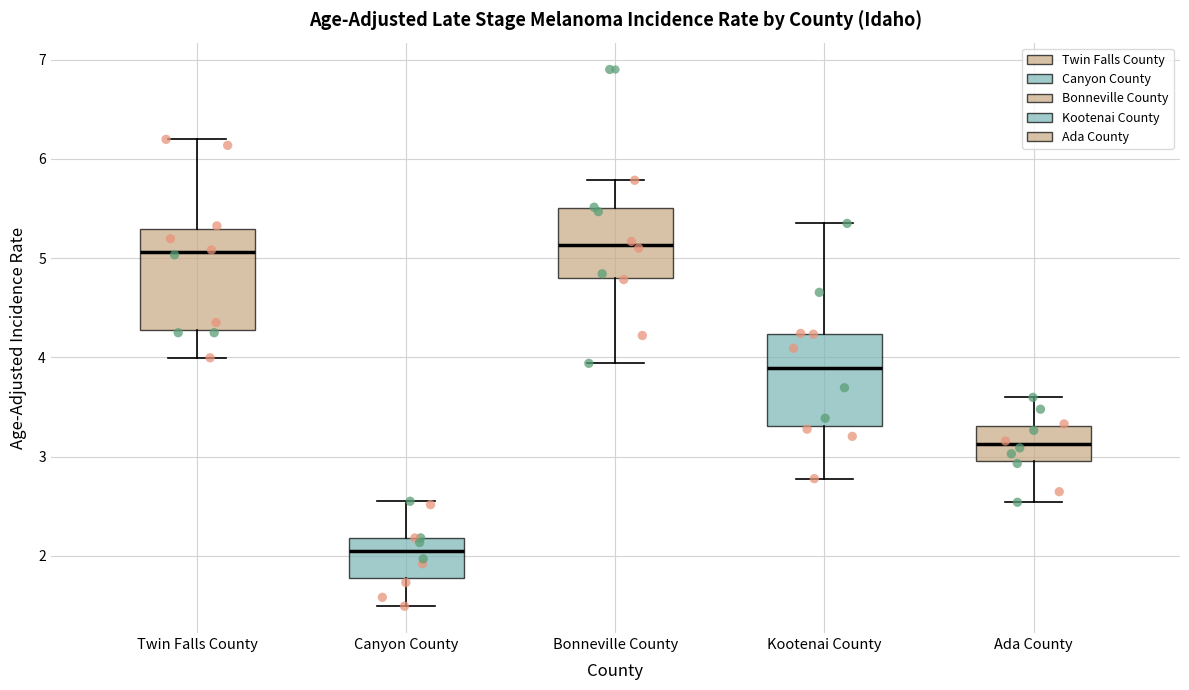

Reading left to right, transcribe this box plot: for each box, give where its median line is, the range the box spans, and where its two whiskers end, as read against the y-axis. The values are not printed on the chart, so give them approximately, as read against the axis.

Twin Falls County: median 5.1, box 4.3 to 5.3, whiskers 4.0 to 6.2
Canyon County: median 2.1, box 1.8 to 2.2, whiskers 1.5 to 2.5
Bonneville County: median 5.1, box 4.8 to 5.5, whiskers 3.9 to 5.8
Kootenai County: median 3.9, box 3.3 to 4.2, whiskers 2.8 to 5.4
Ada County: median 3.1, box 3.0 to 3.3, whiskers 2.5 to 3.6